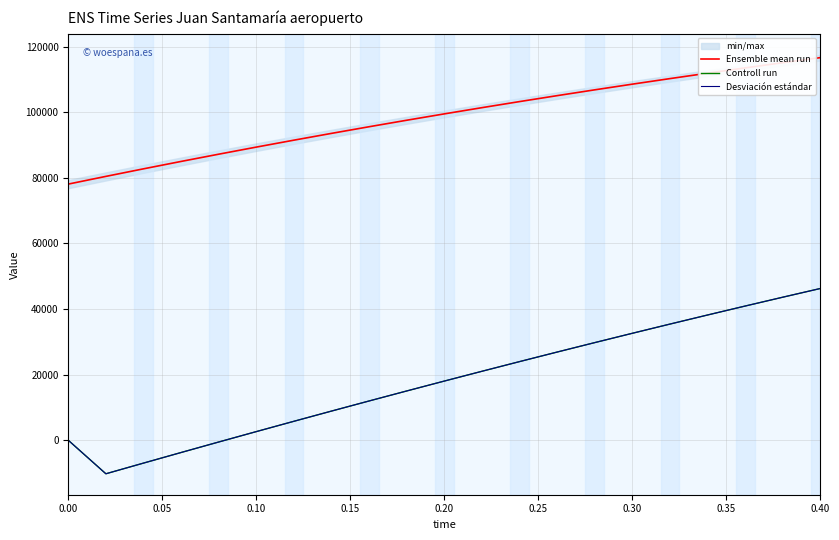

What is the sum of all Ensemble mean run values?

2073179.7